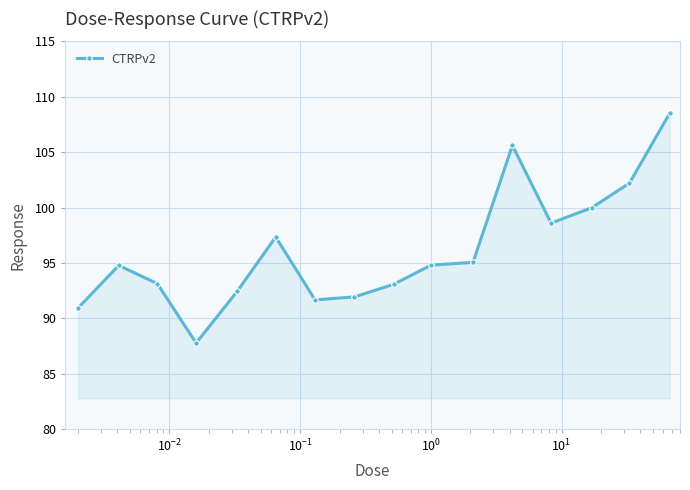

What is the average value?

96.1